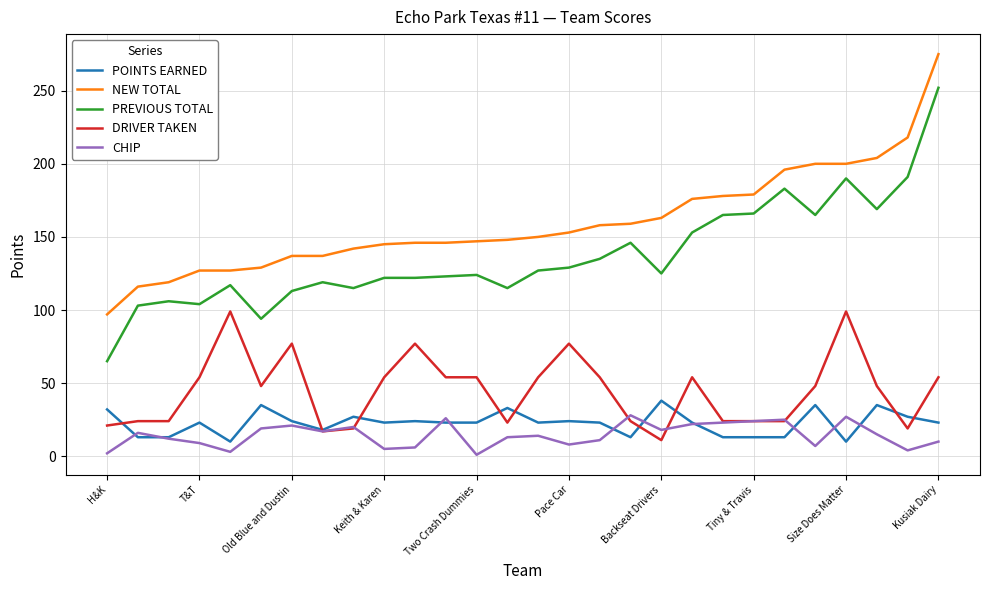

What is the sum of all NEW TOTAL values?

4472